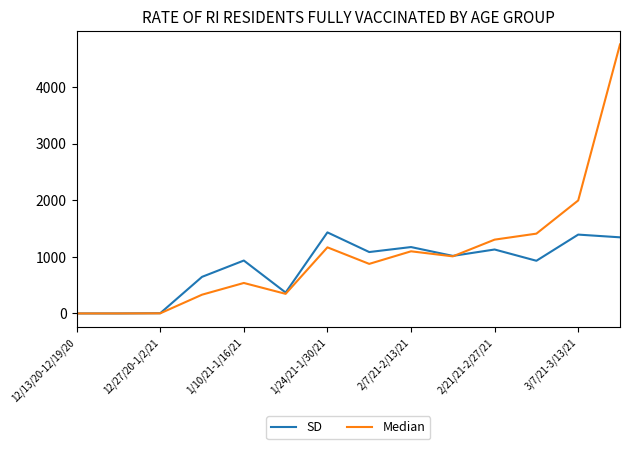

What is the difference between the maximum and minimum values in the SD series?

1431